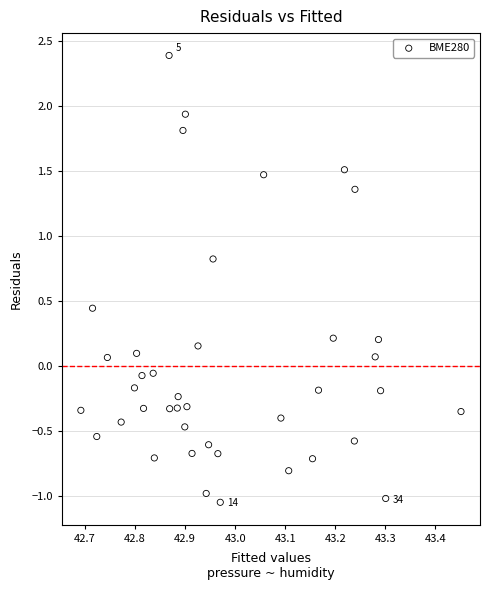

What is the range of X values (max minus min)?

0.8